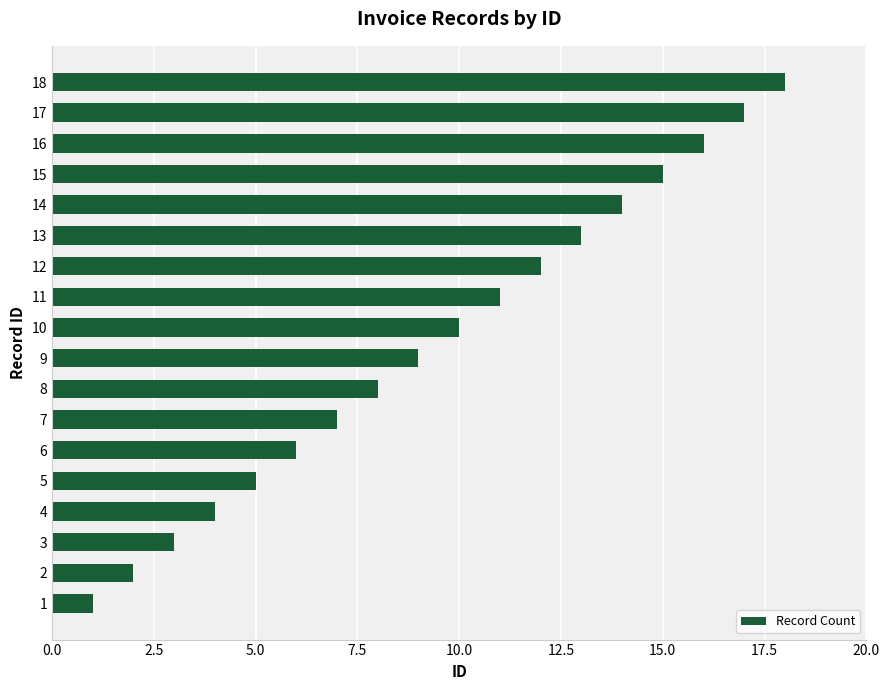

The chart shows a value of 6 at 13. True or false?

False